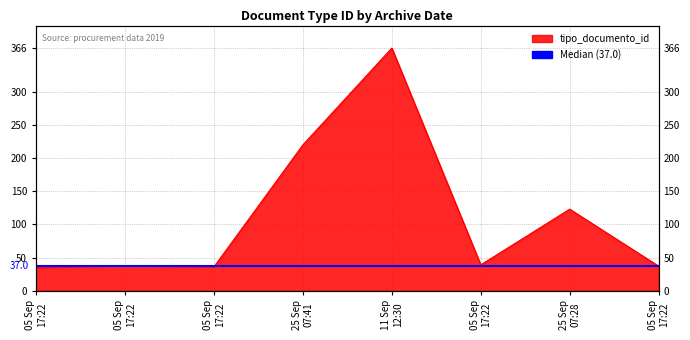

True or false: the data shows 61 at 05 Sep 17:22.

False